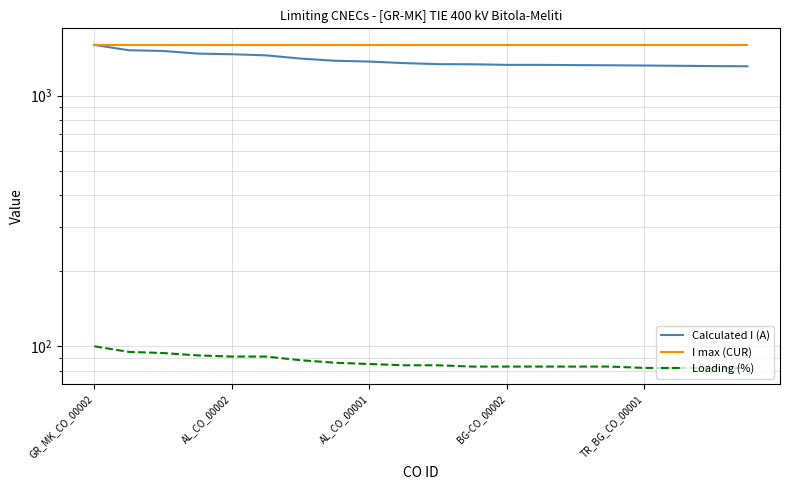

Does the chart have visible grid lines?

Yes